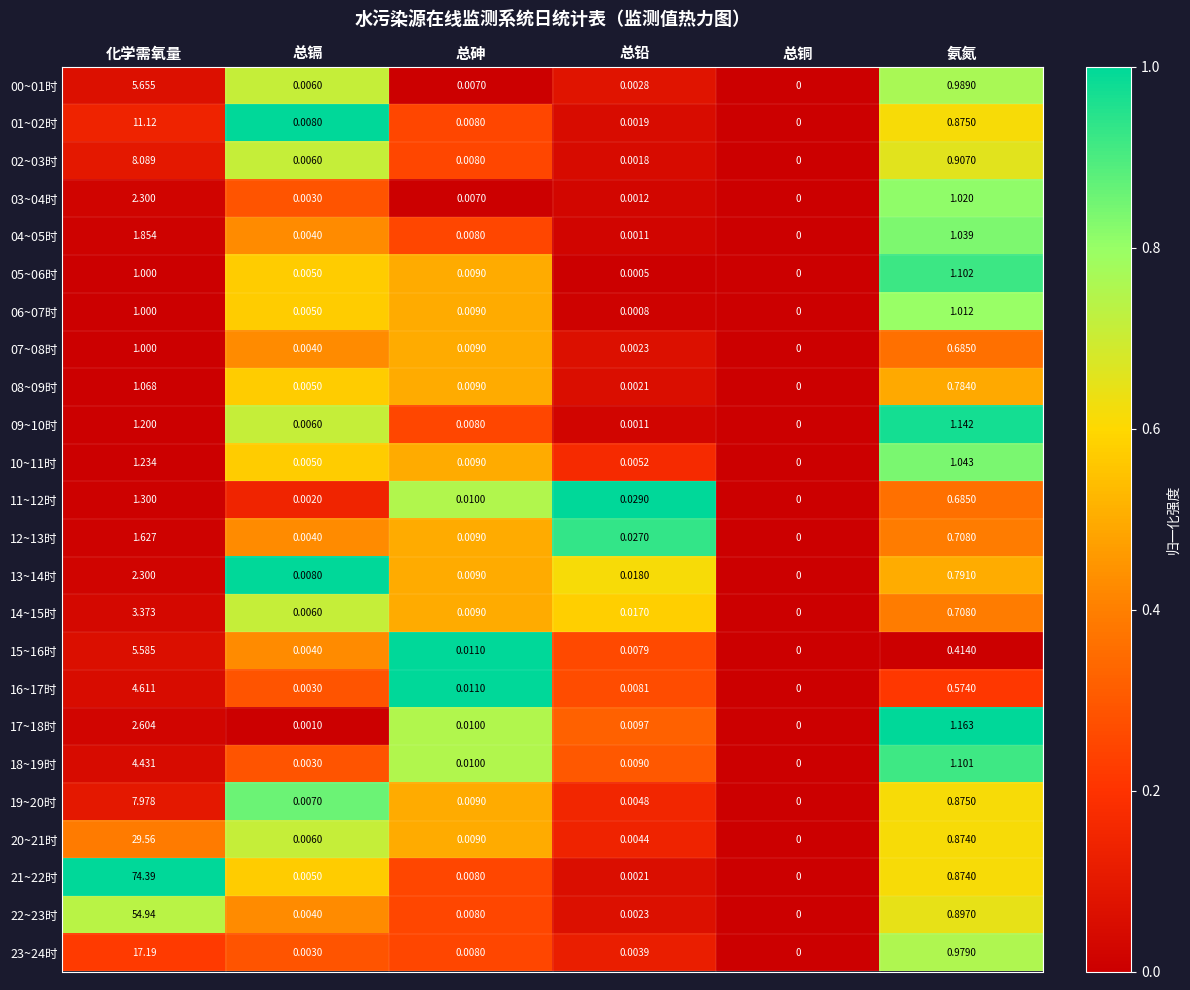

List the labels in order of 03~04时 value, smallest first.

总铜, 总铅, 总镉, 总砷, 氨氮, 化学需氧量